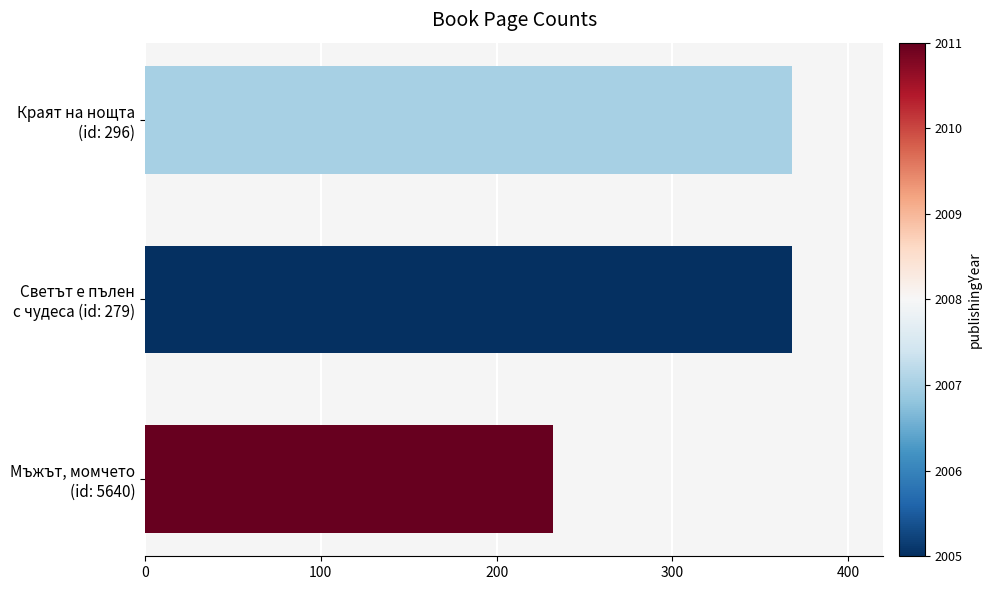

Reading top to bottom, transcribe all the data shown in this chart.

368	368	232